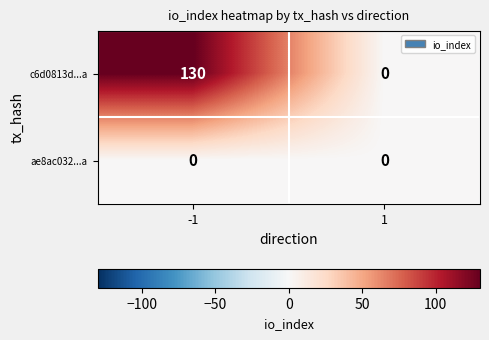

What is the difference between the highest and lowest values at -1?

130